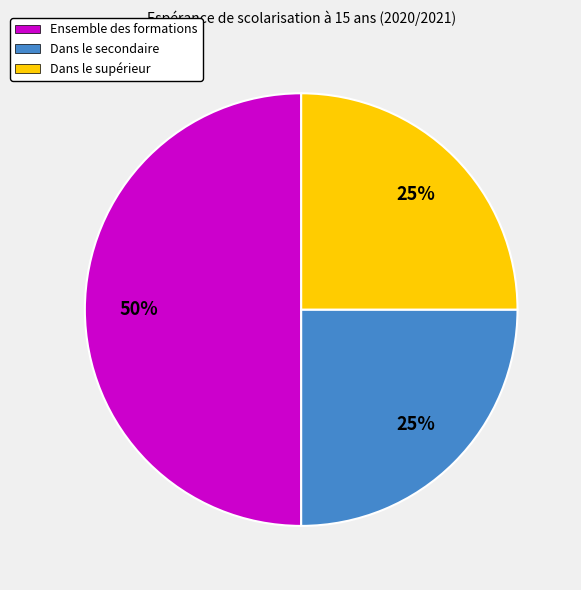

Which has a higher value, Dans le secondaire or Ensemble des formations?

Ensemble des formations